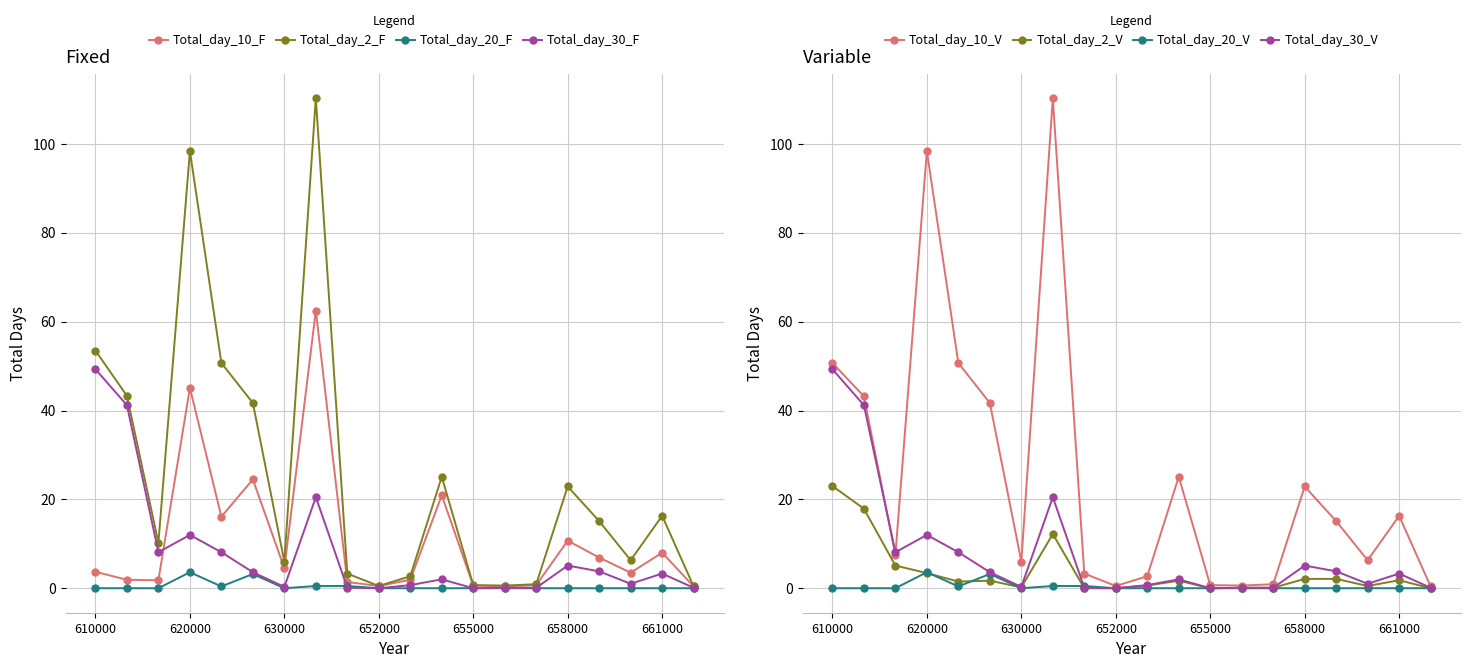

True or false: Total_day_2_F has a value of 141.5 at 620000.

False